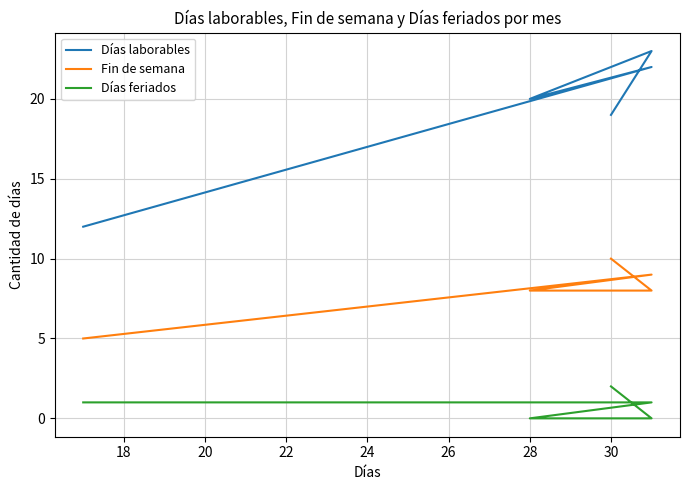

At 28, list the series in order from smallest to largest.

Días feriados, Fin de semana, Días laborables